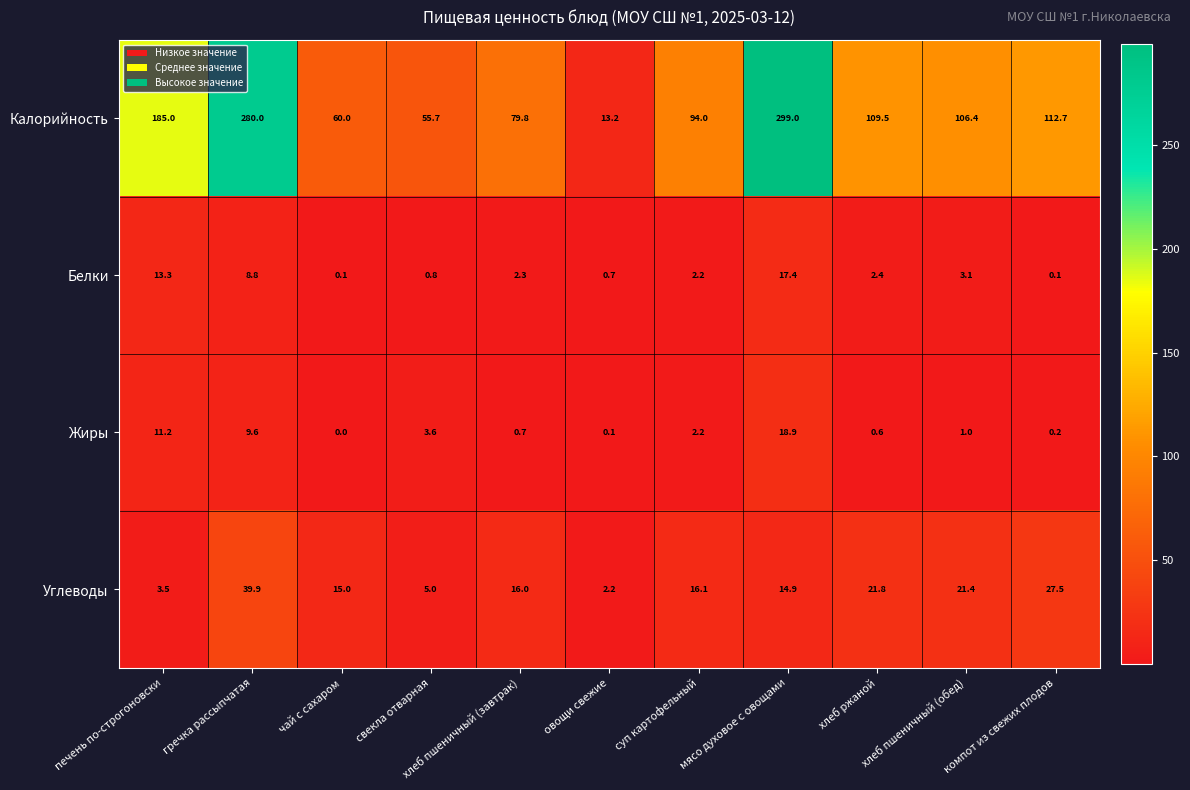

What is the difference between the highest and lowest values at свекла отварная?

54.9